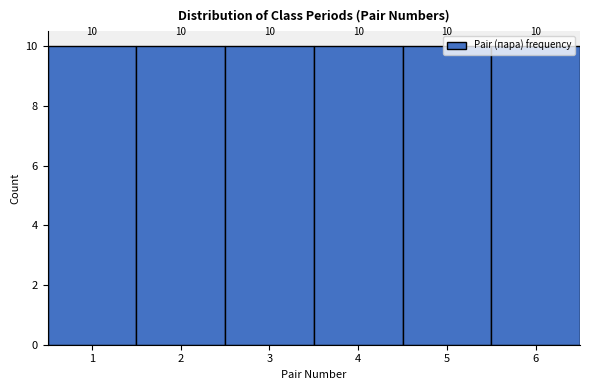

Reading left to right, transcribe this chart: for each bar, give the range it covers on the x-axis and its height.

0.5 to 1.5: 10
1.5 to 2.5: 10
2.5 to 3.5: 10
3.5 to 4.5: 10
4.5 to 5.5: 10
5.5 to 6.5: 10